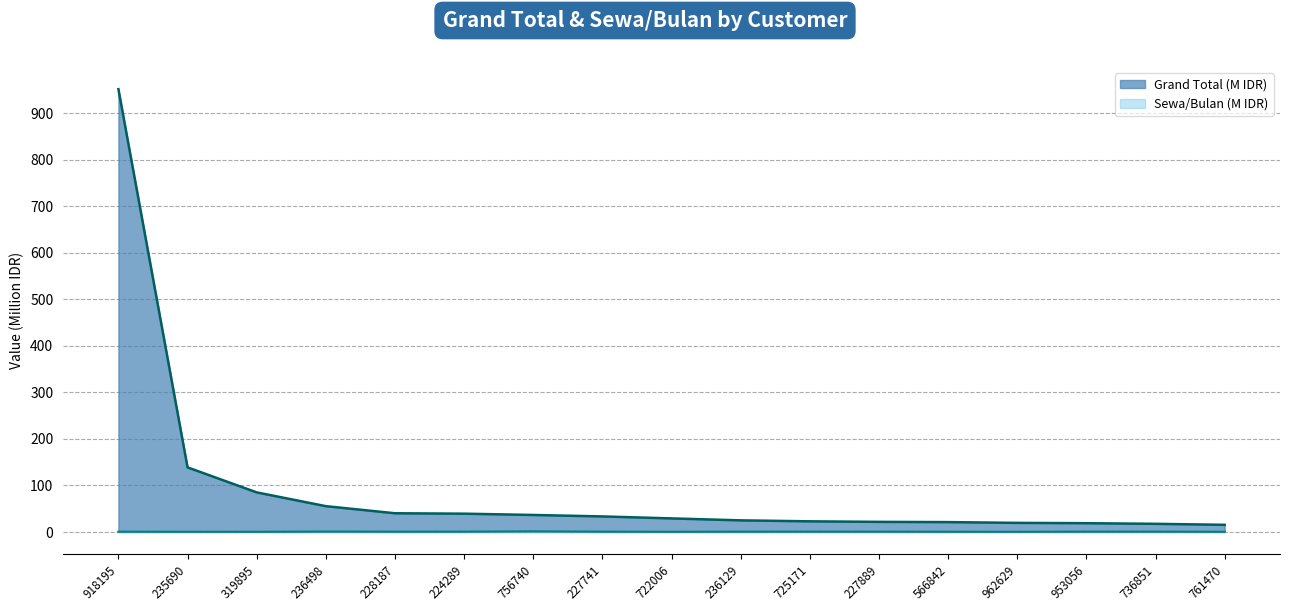

Does the chart display data point markers on the line(s)?

No